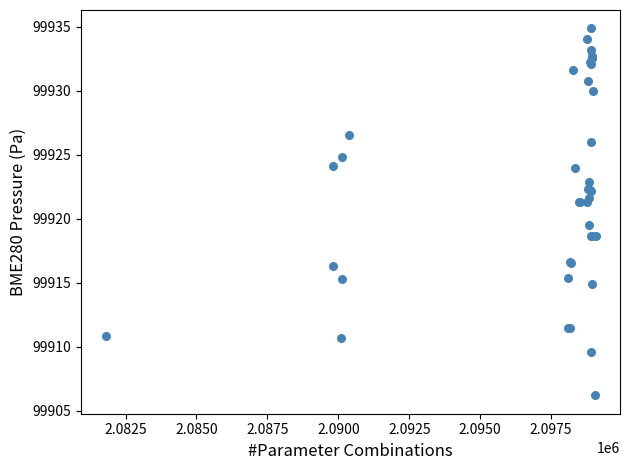

What Y value in the scatter plot is closest to 99920?

99919.5